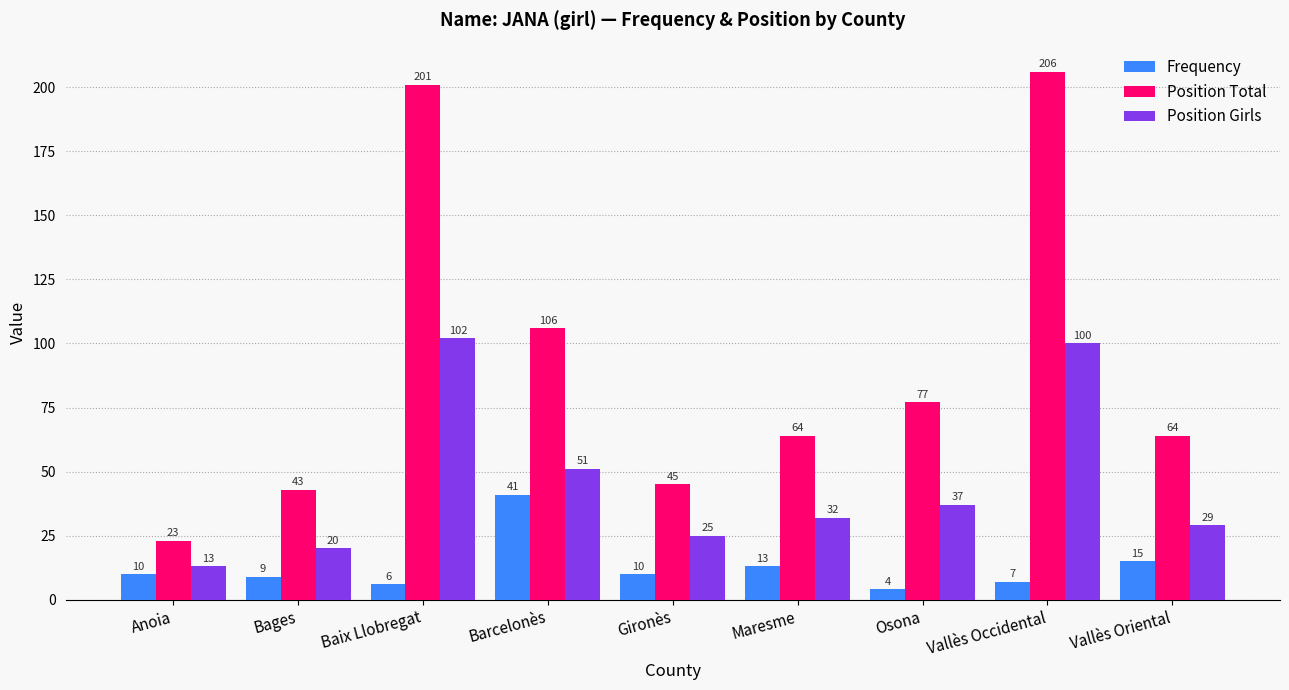

What are all the series names shown in the legend?

Frequency, Position Total, Position Girls